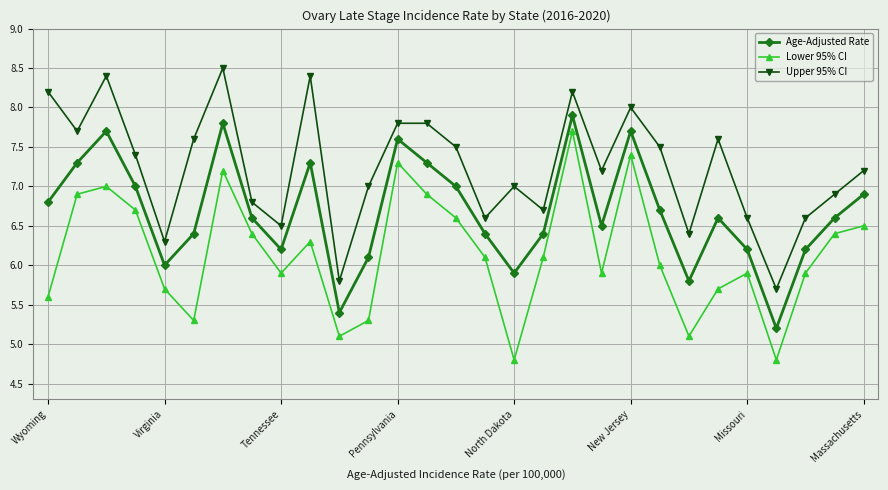

What is the maximum value for Upper 95% CI?

8.5